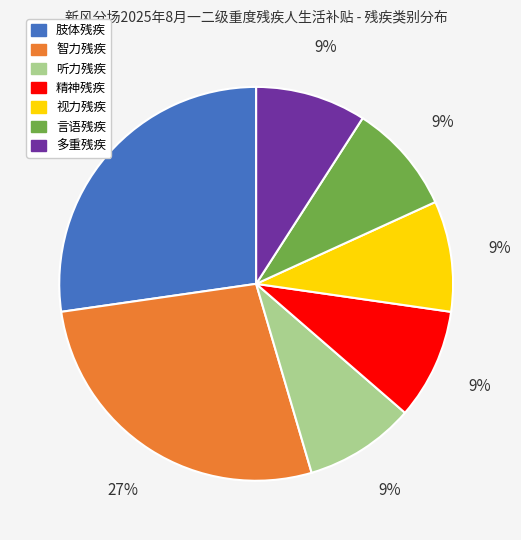

How many slices are in this pie chart?

7